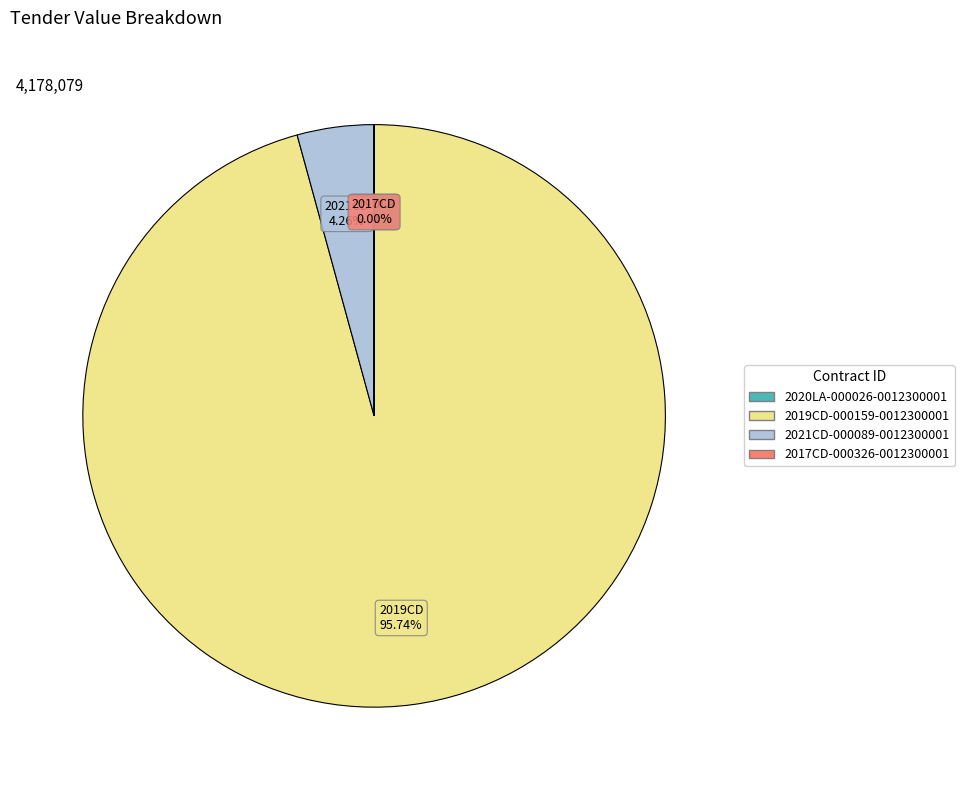

Combined, do 2021CD-000089-0012300001 and 2019CD-000159-0012300001 account for over 50%?

Yes